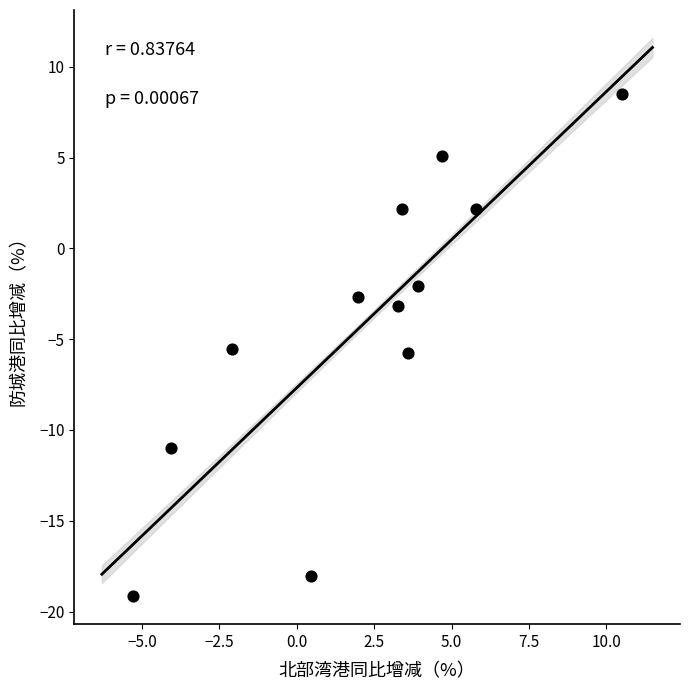

What is the range of Y values (max minus min)?

27.7